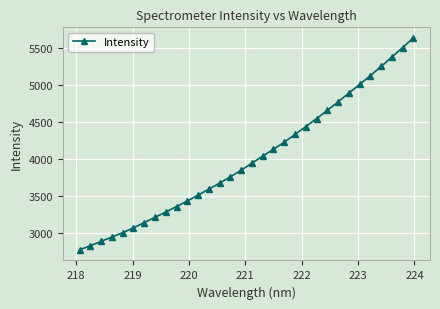

What is the value of the 15th point from the left?

3755.7